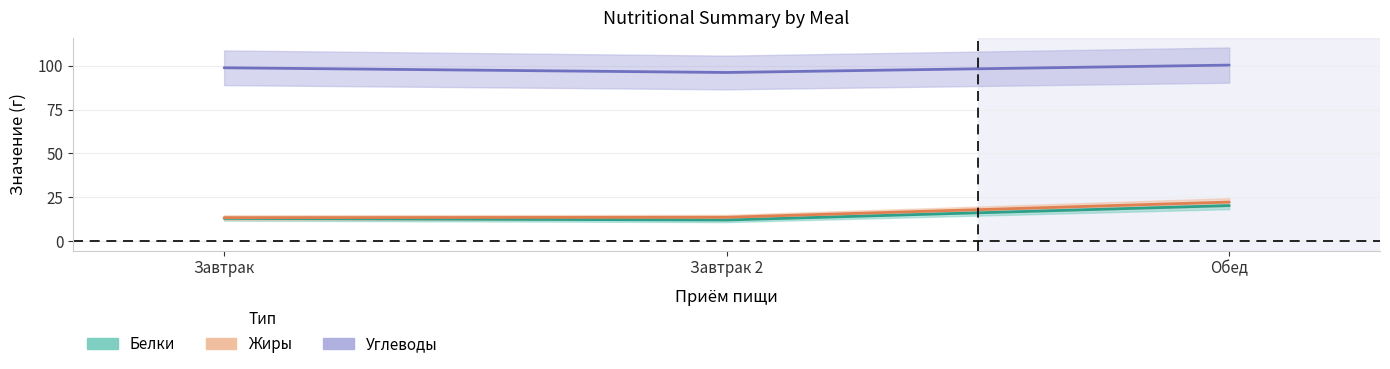

True or false: Белки has a value of 12.0 at Завтрак 2.

True